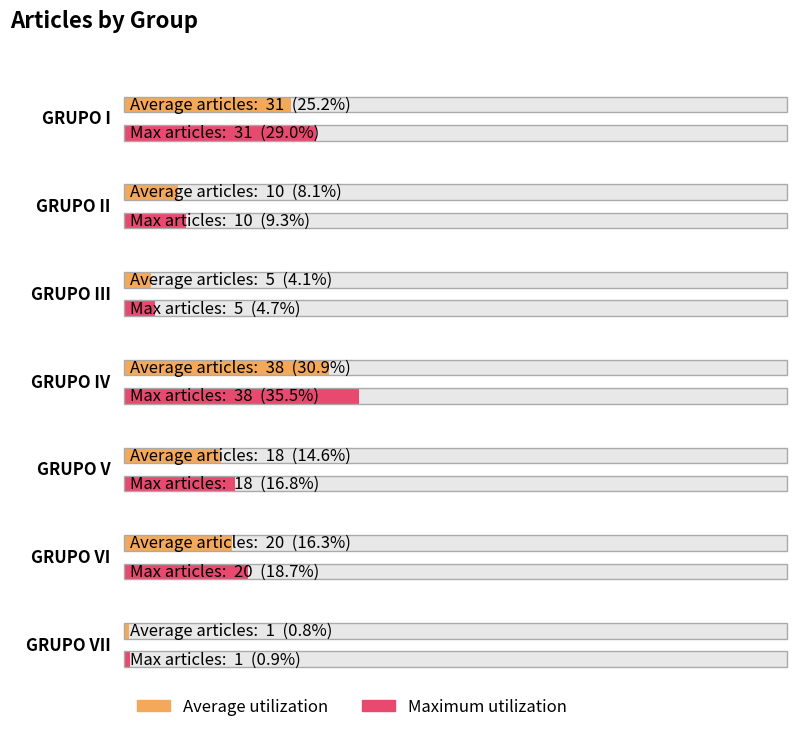

What is the sum of the Average utilization values at GRUPO V and GRUPO II?

28